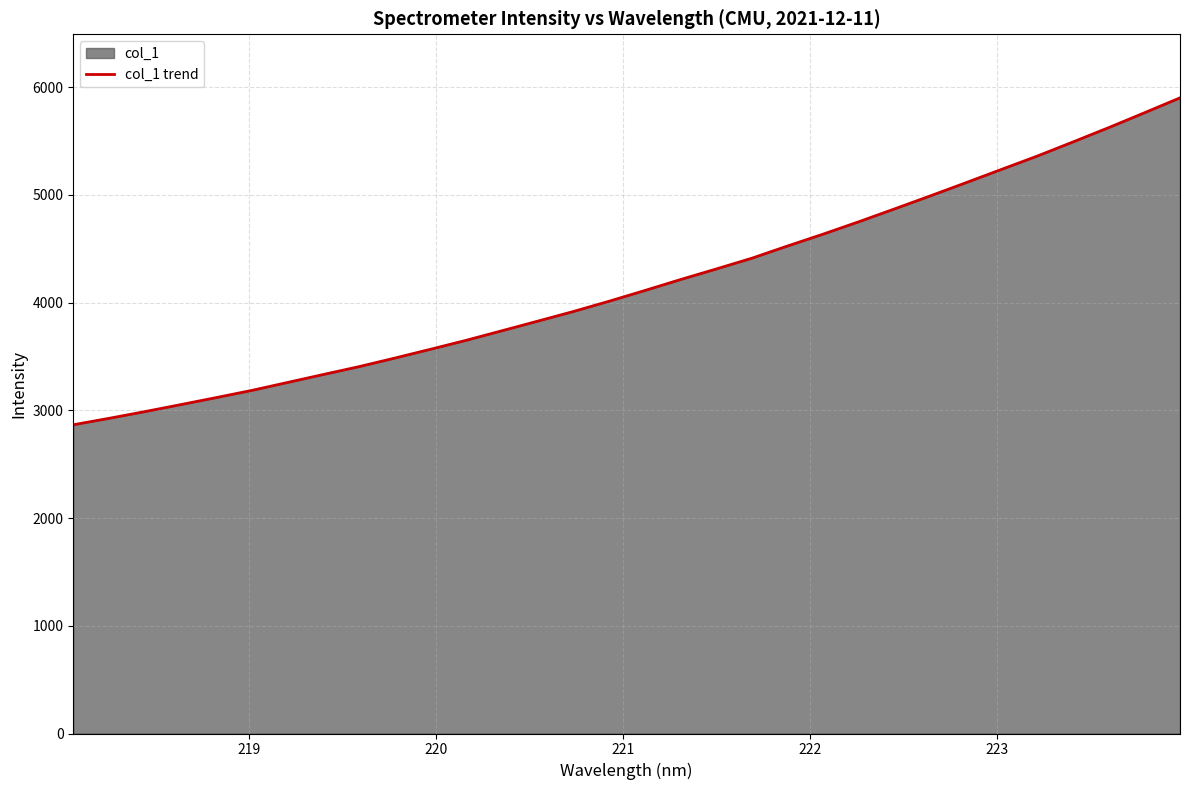

How many data points are less than 4112?

16